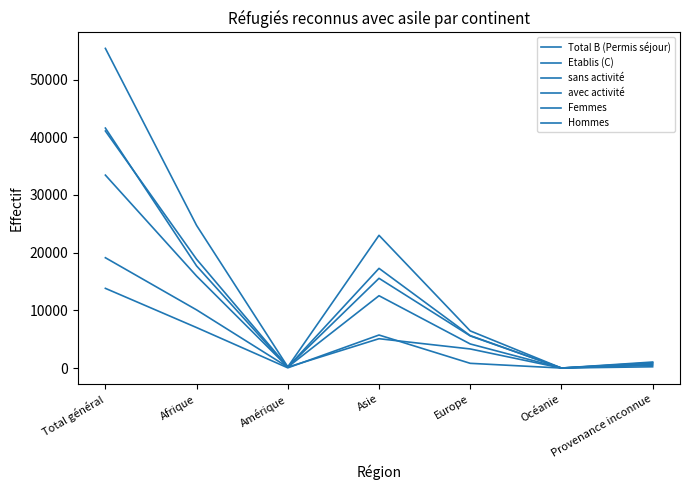

True or false: avec activité and Hommes intersect in this chart.

False